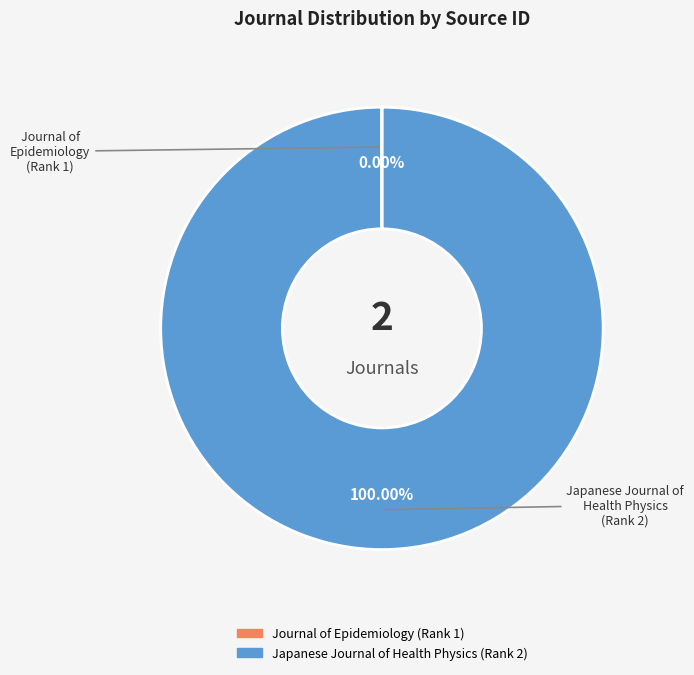

Does Japanese Journal of Health Physics (Rank 2) represent more than half of the total?

Yes